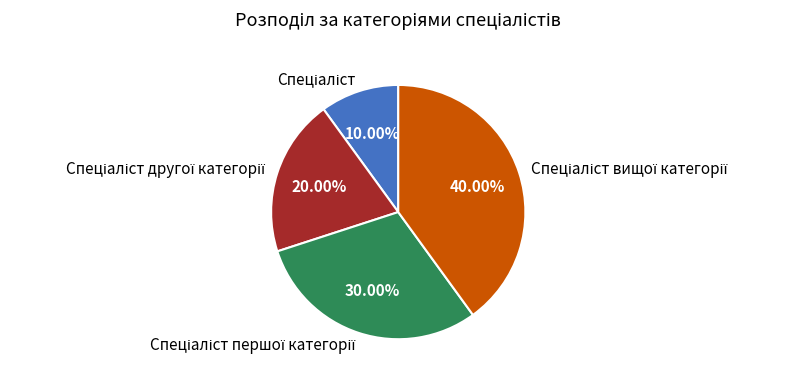

To the nearest percent, what is the difference between the largest and smallest slice percentages?

30%